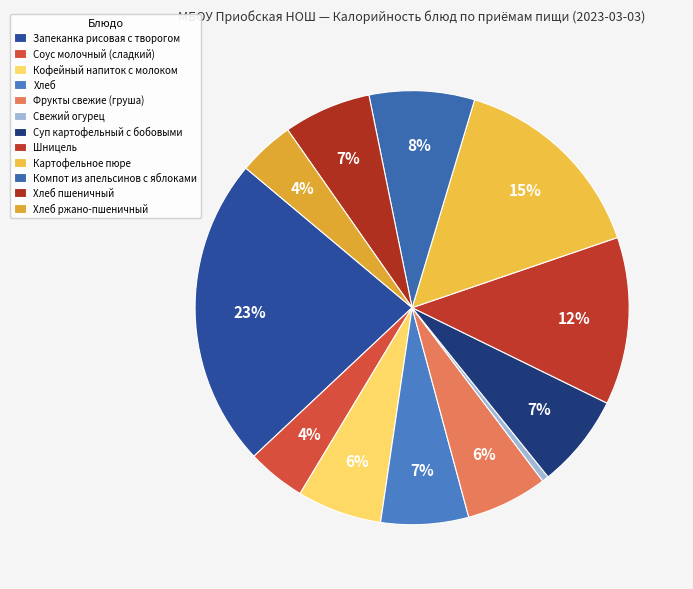

Which has a higher value, Свежий огурец or Запеканка рисовая с творогом?

Запеканка рисовая с творогом